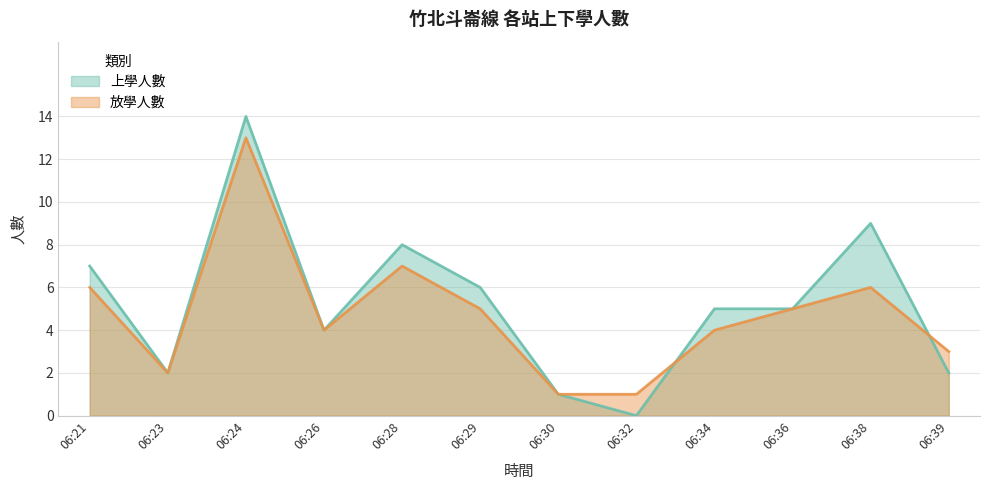

What is the total value across all series at 06:29?

11